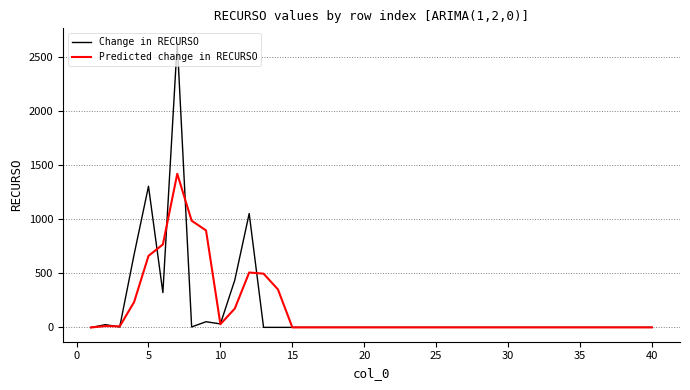

What is the difference between the maximum and minimum values in the Change in RECURSO series?

2631.0